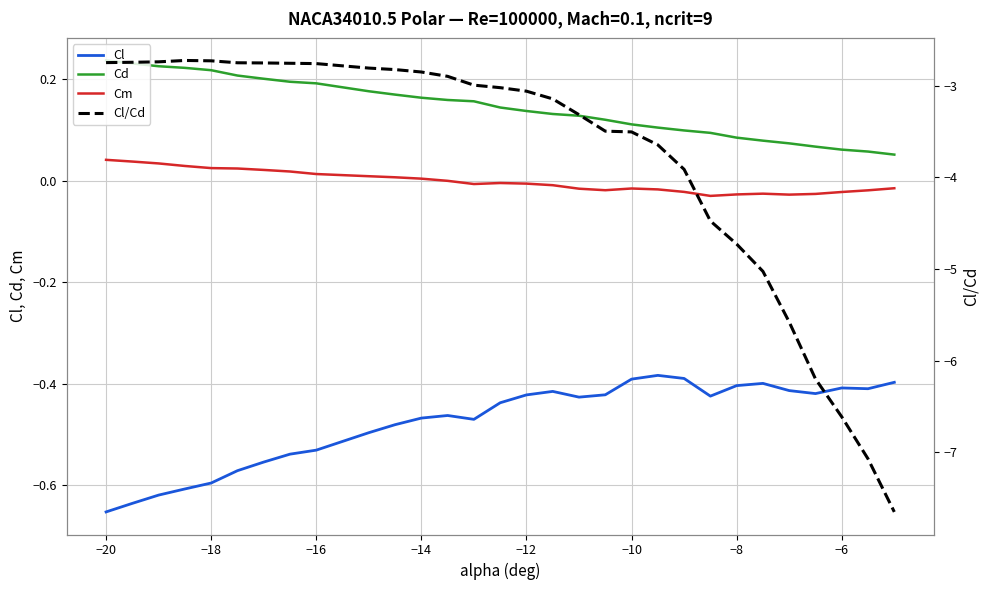

Rank the series by their maximum value, from highest to lowest.

Cd, Cm, Cl, Cl/Cd